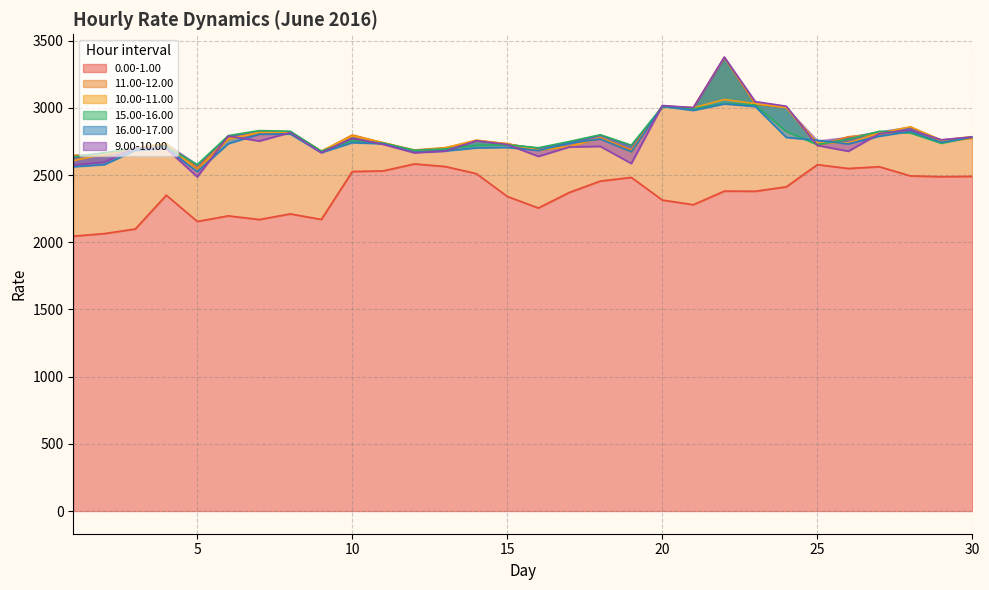

What is the difference between the 9.00-10.00 values at 6 and 9?

124.2